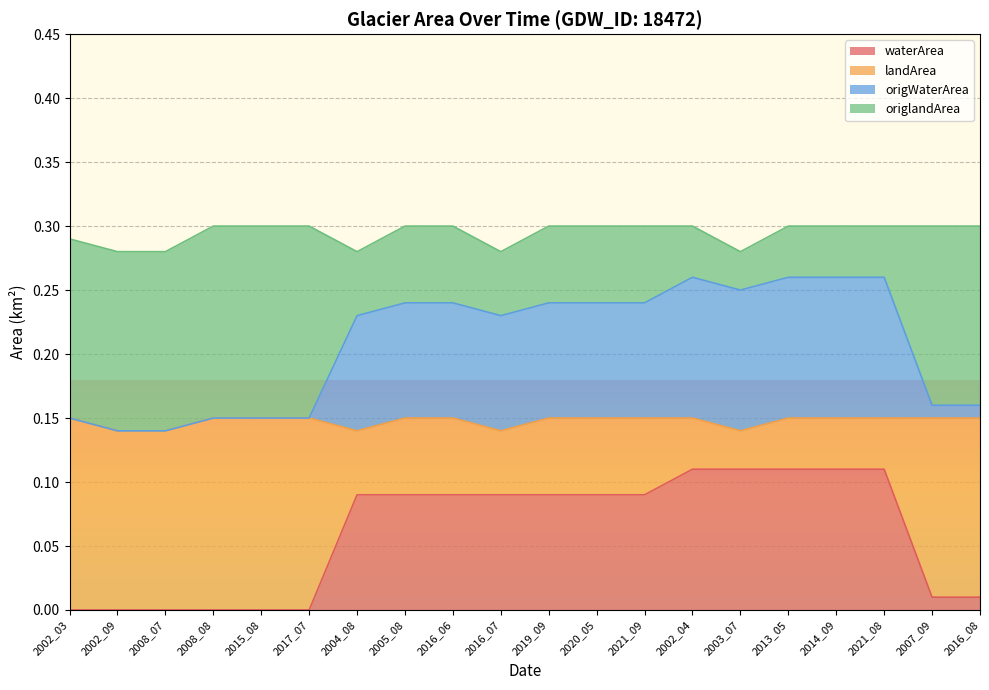

True or false: landArea and waterArea cross at least once.

False